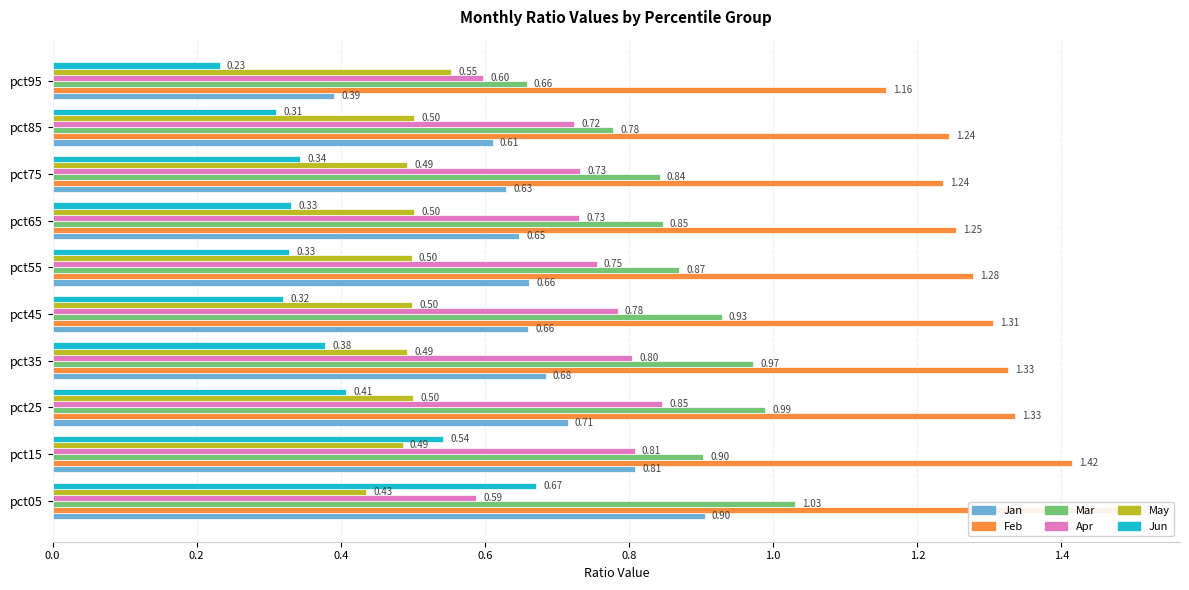

What is the label of the 9th bar from the right?

0.2